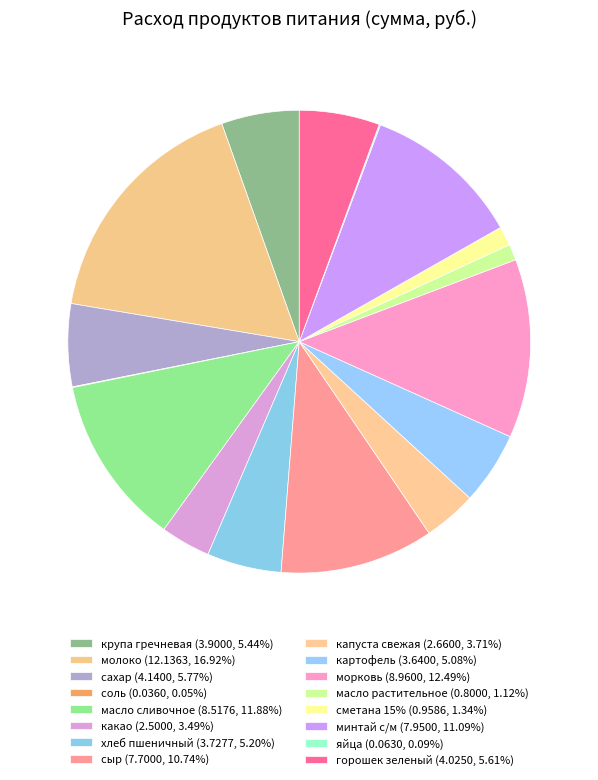

Rank the categories by value from highest to lowest.

молоко, морковь, масло сливочное, минтай с/м, сыр, сахар, горошек зеленый, крупа гречневая, хлеб пшеничный, картофель, капуста свежая, какао, сметана 15%, масло растительное, яйца, соль